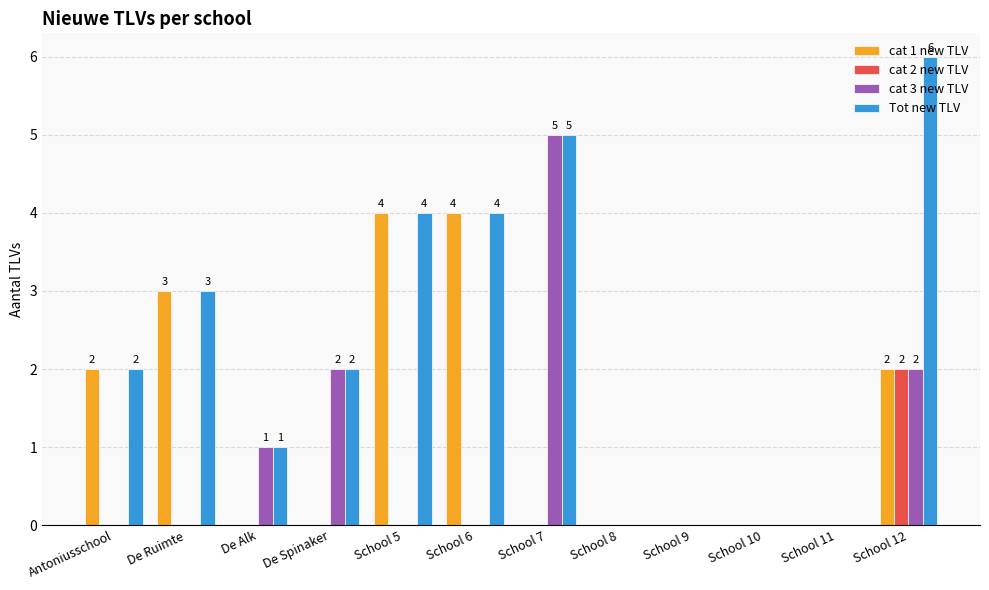

What is the sum of all cat 2 new TLV values?

2